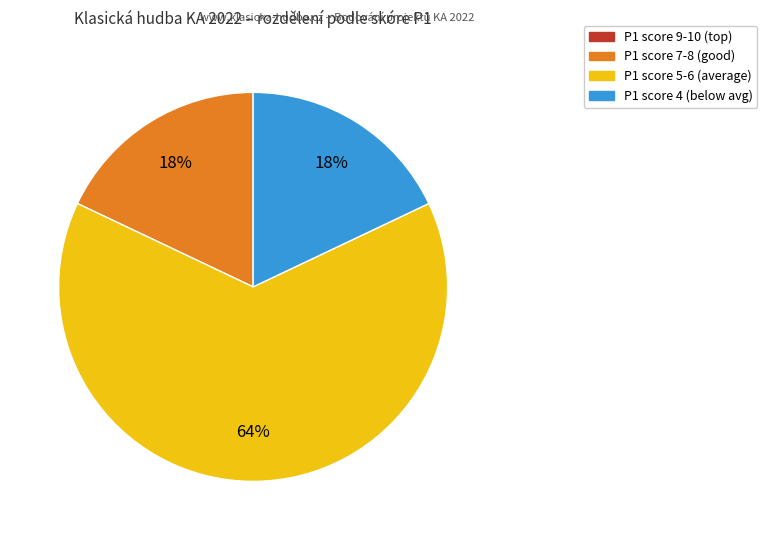

Is there a majority slice in this chart?

Yes